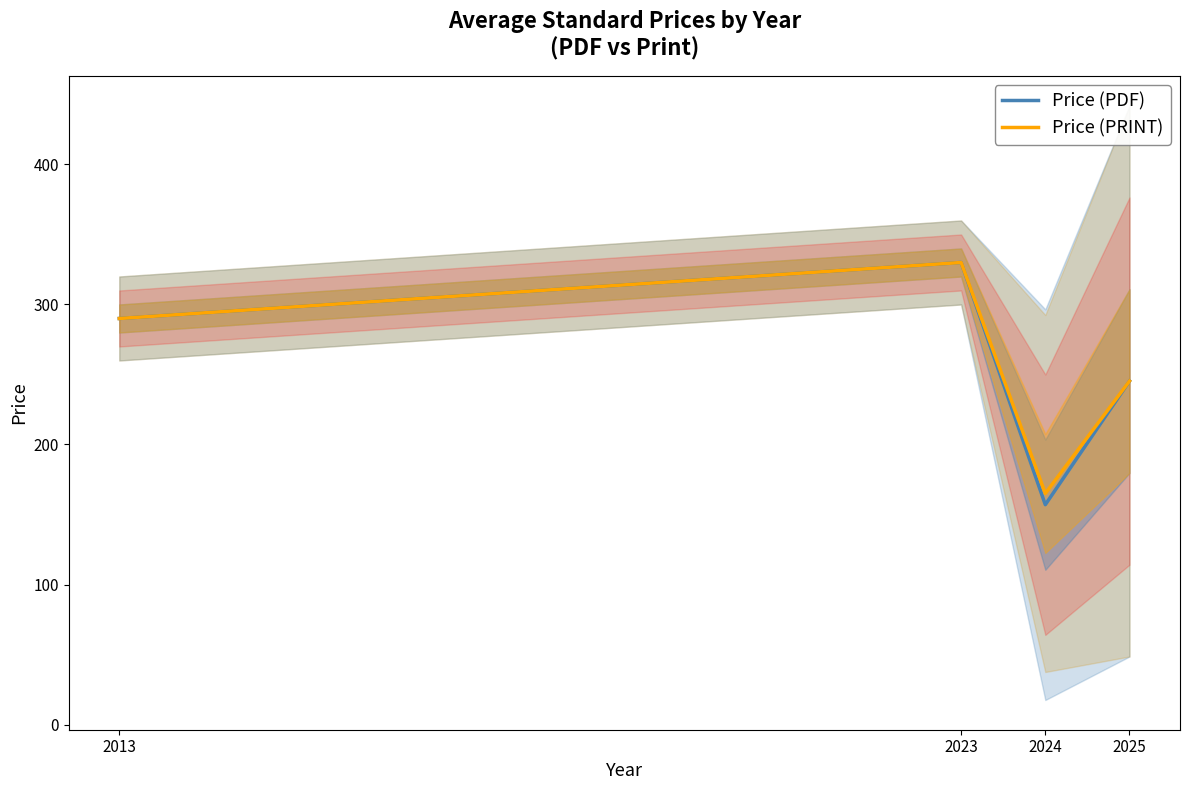

What is the smallest value displayed?

157.0